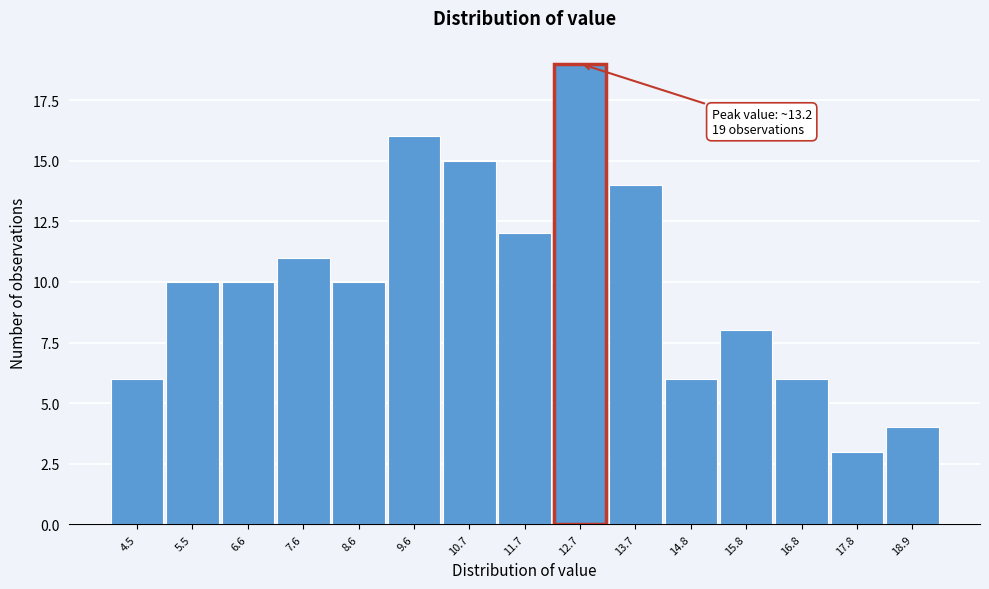

Reading right to left, transcribe all the data shown in this chart.

4	3	6	8	6	14	19	12	15	16	10	11	10	10	6